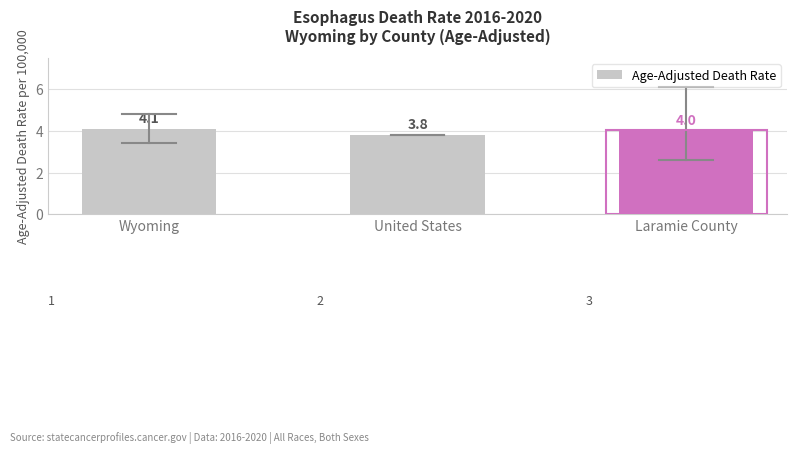

List the labels in order of value, largest first.

Wyoming, Laramie County, United States